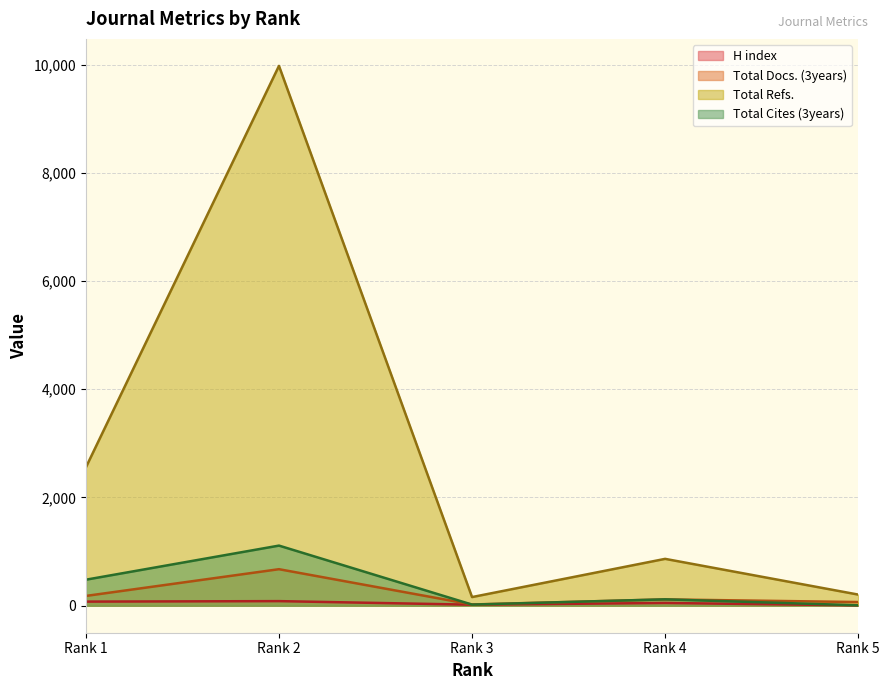

Which series has the largest range (max minus min)?

Total Refs.